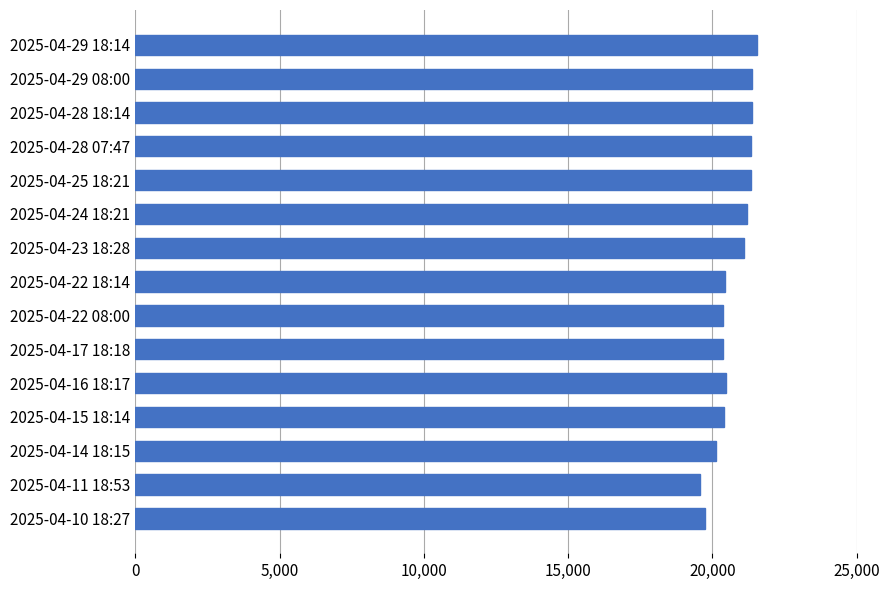

What is the smallest value displayed?

19559.1